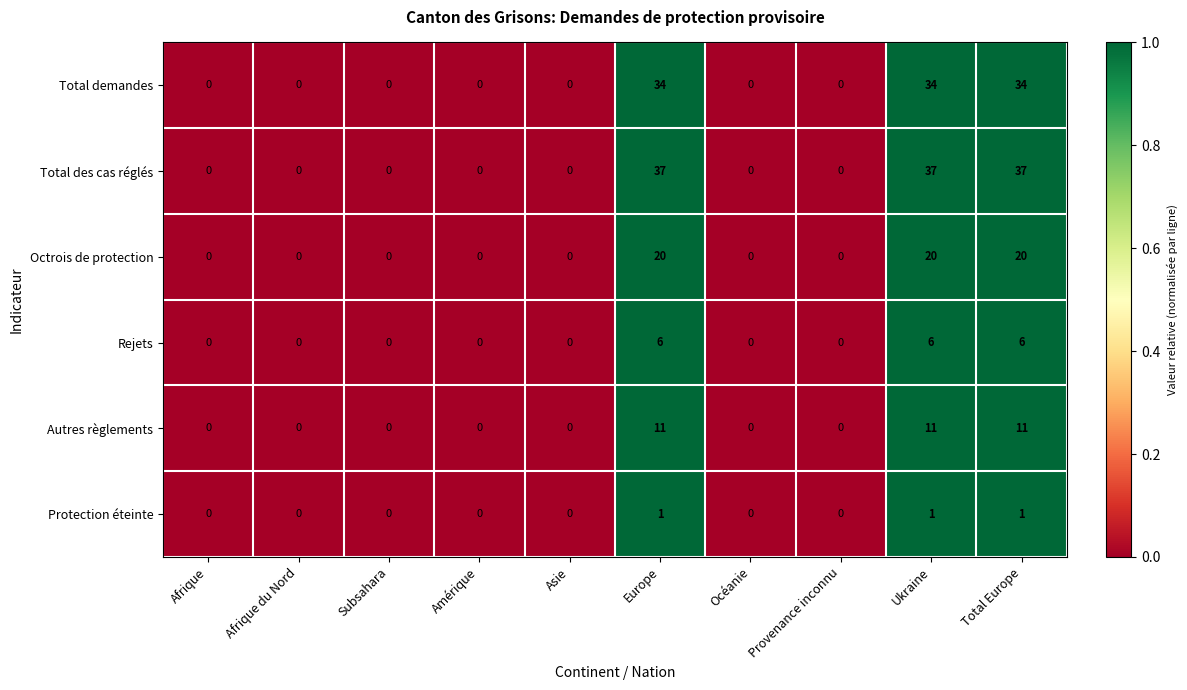

How many Rejets values are between 0 and 6?

10